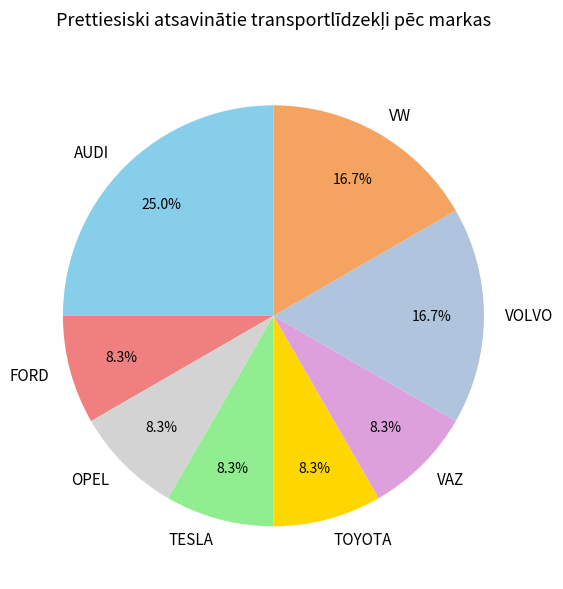

What percentage is NOT represented by TOYOTA?

91.7%